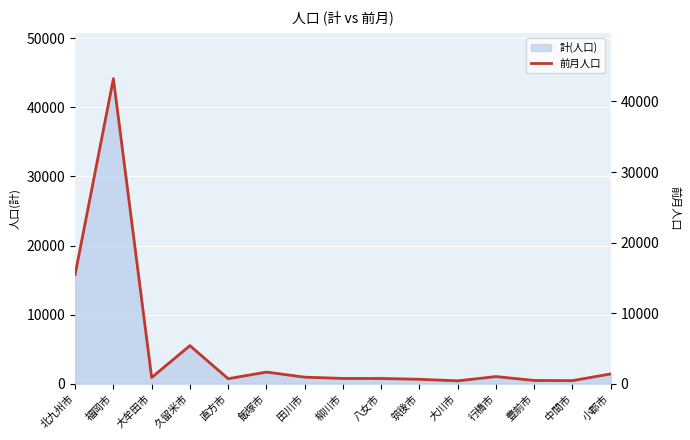

At which label does the data first exceed 875?

北九州市